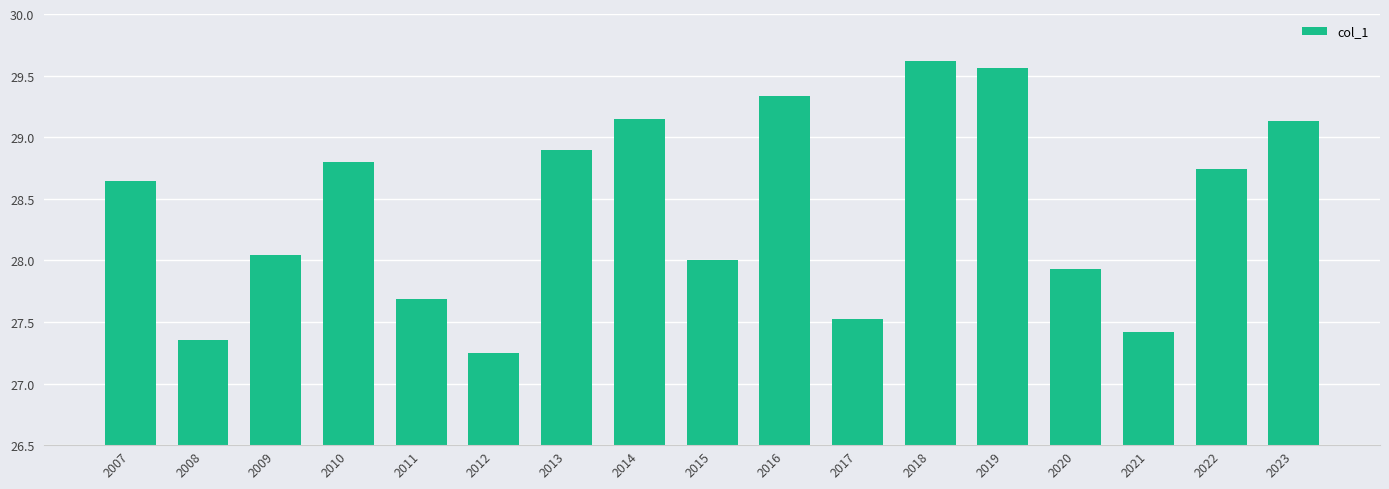

How many bars are there in total?

17